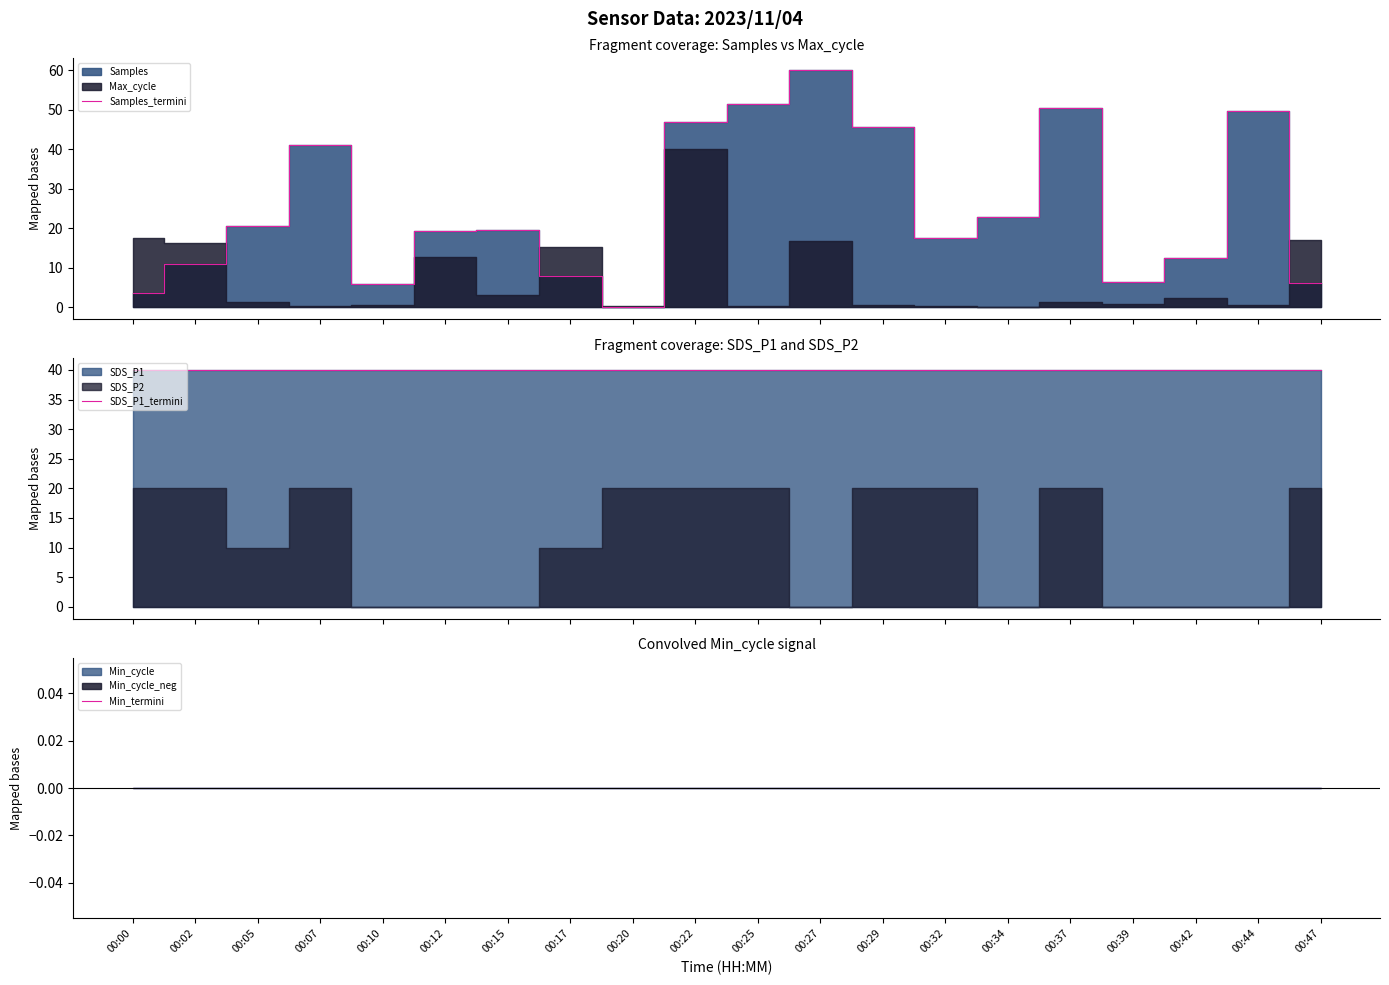

What is the total value across all series at 00:44?

89.8